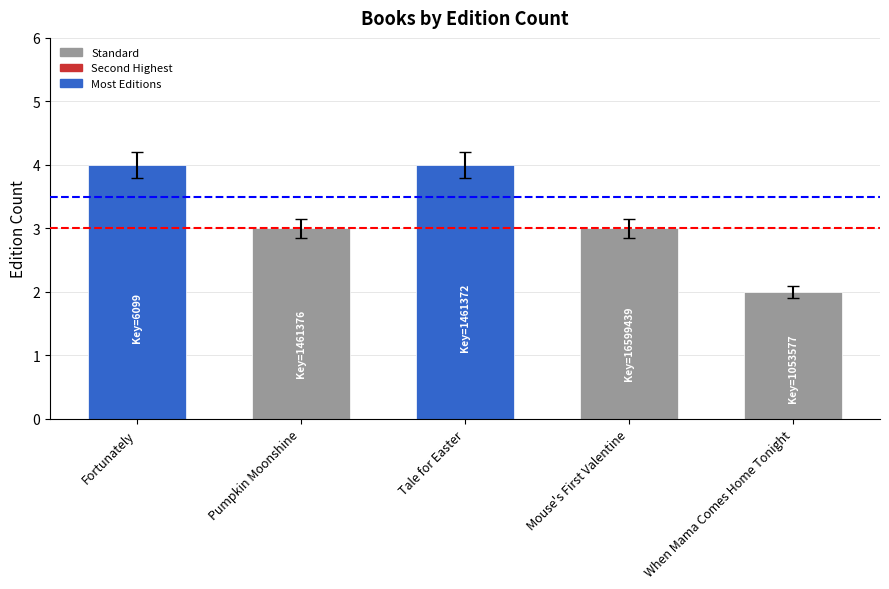

How many bars are there in total?

5